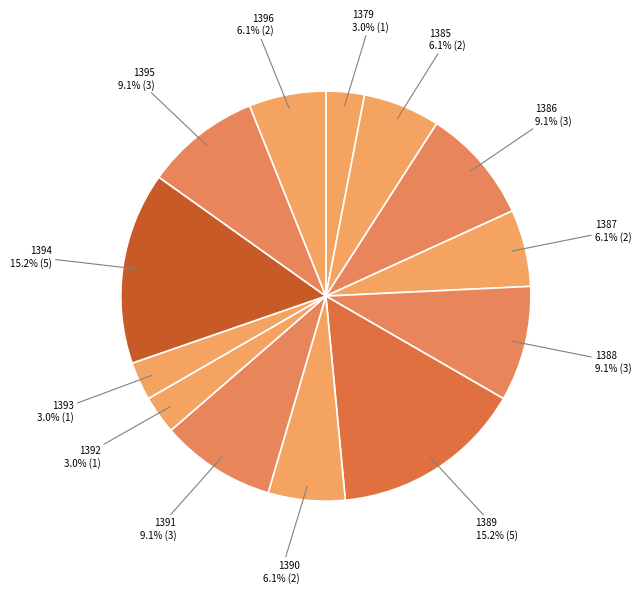

How many slices are in this pie chart?

13